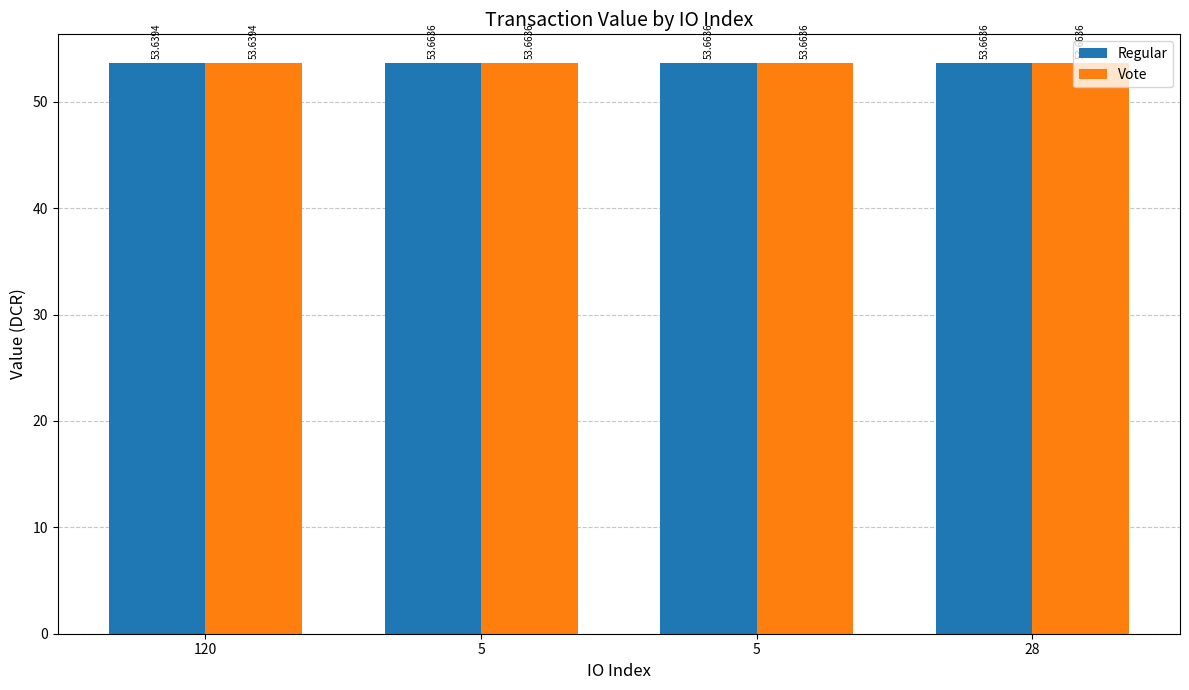

Reading left to right, what are all the values shown in this chart?

Regular: 53.6	53.7	53.7	53.7
Vote: 53.6	53.7	53.7	53.7